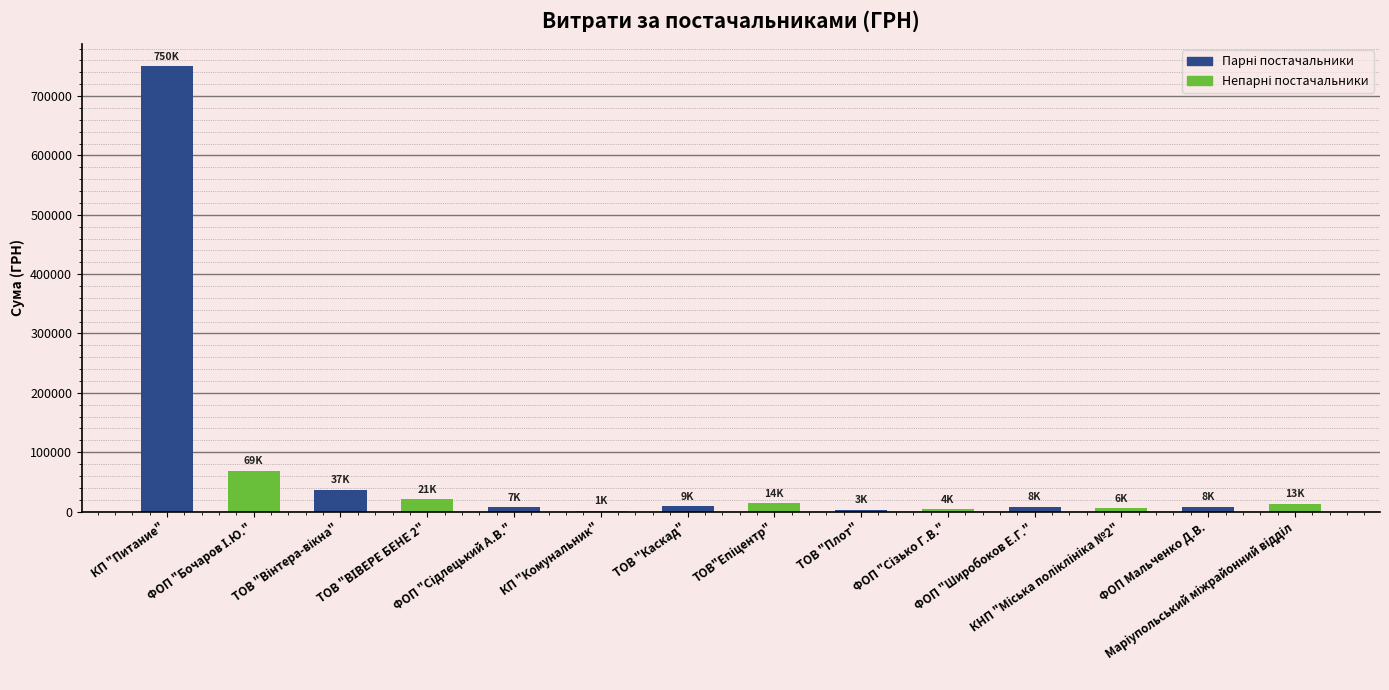

How many categories are shown in the chart?

14